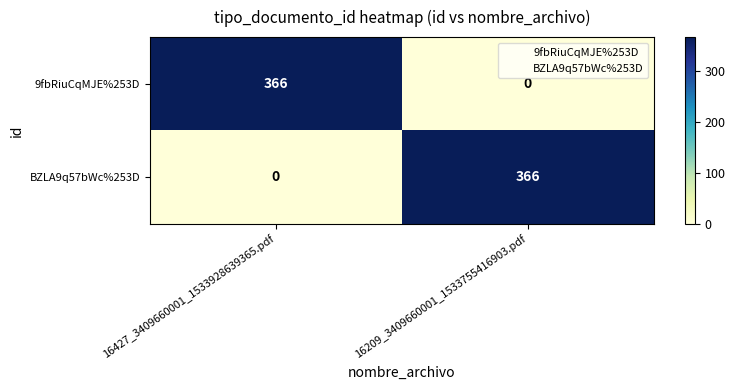

Rank the series at 16209_3409660001_1533755416903.pdf from lowest to highest value.

9fbRiuCqMJE%253D, BZLA9q57bWc%253D